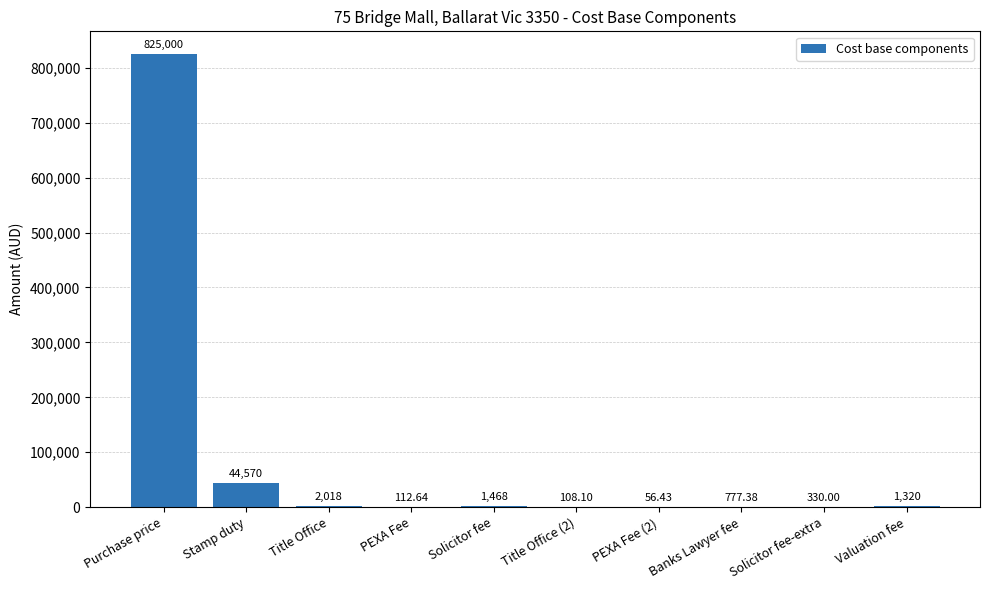

At which label does the data first exceed 1320?

Purchase price